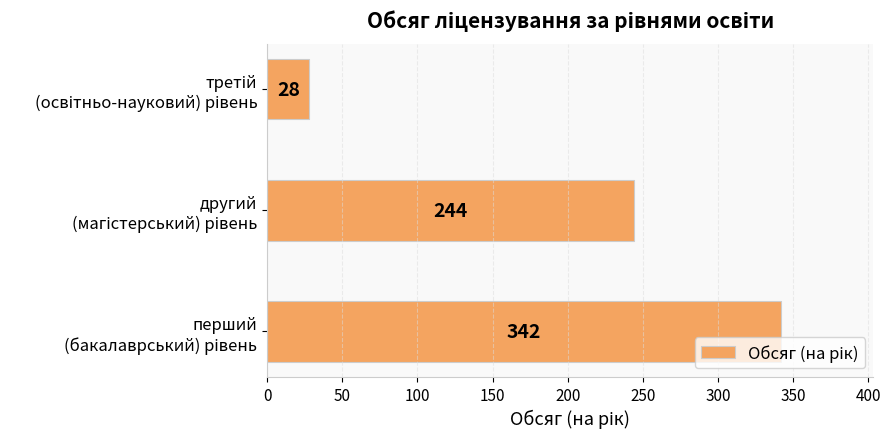

Reading top to bottom, extract all data points from this chart.

28	244	342